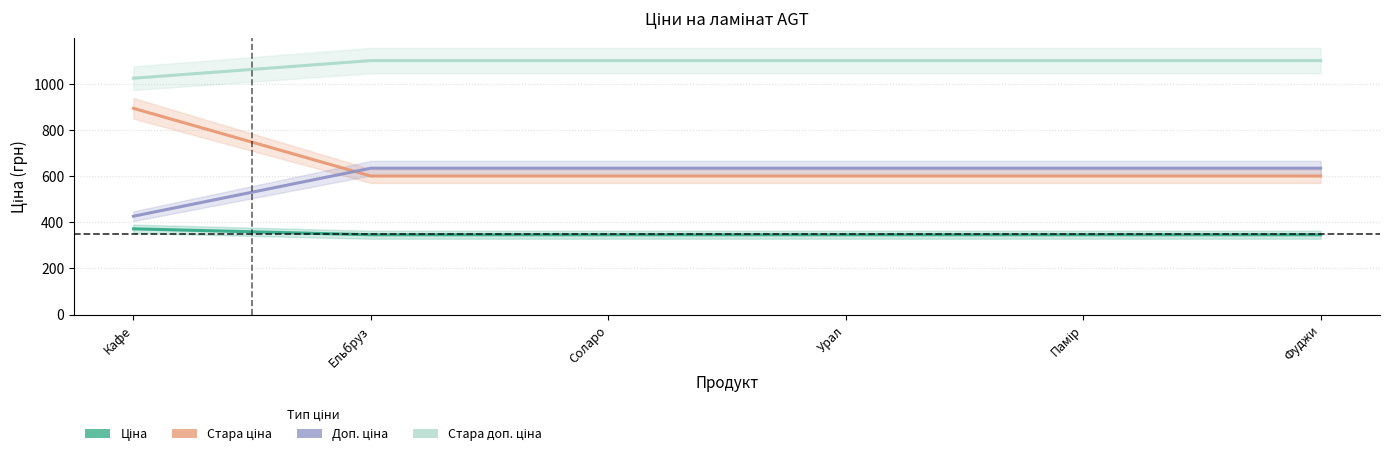

What is the greatest value displayed?

1100.0